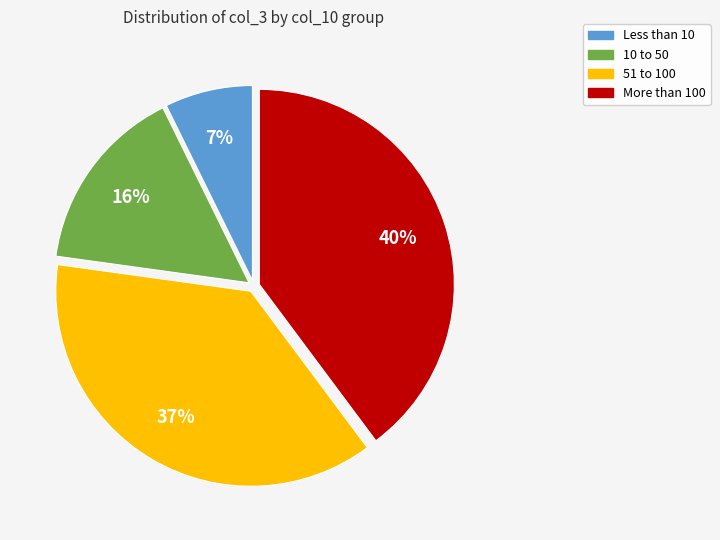

To the nearest percent, what is the difference between the largest and smallest slice percentages?

33%